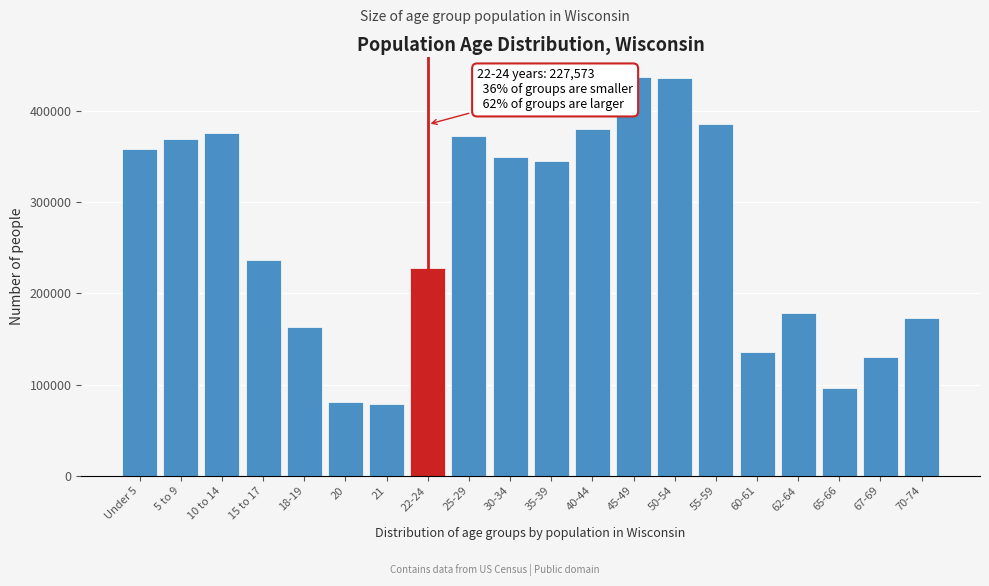

What is the value of the 13th bar from the left?

437627